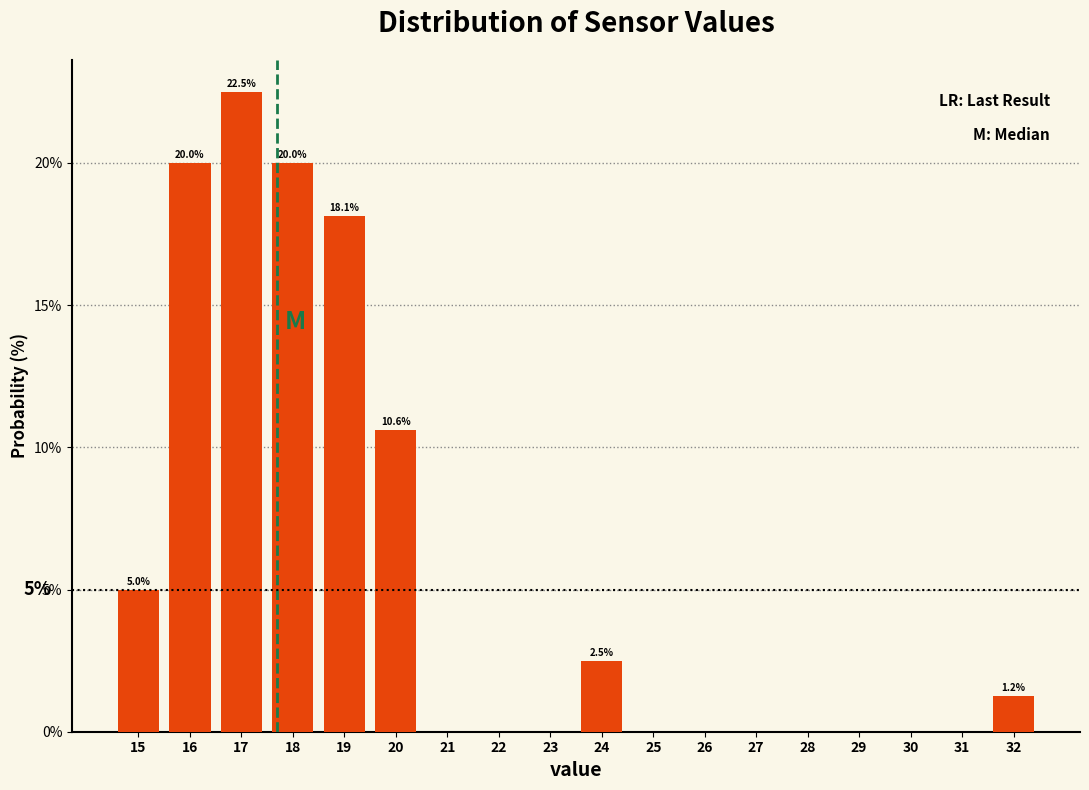

Which range on the x-axis has the tallest bar?

16.5 to 17.5